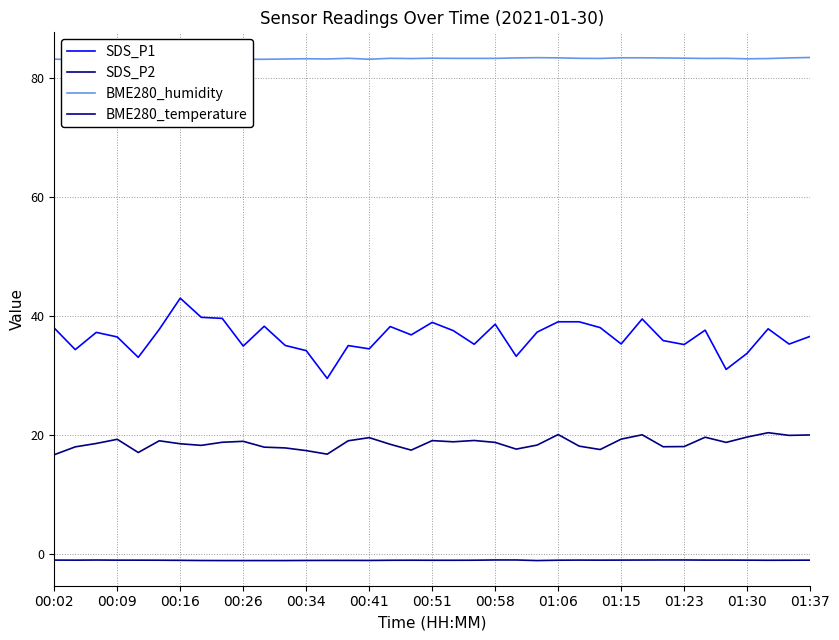

What is the difference between the maximum and minimum values in the BME280_temperature series?

0.1